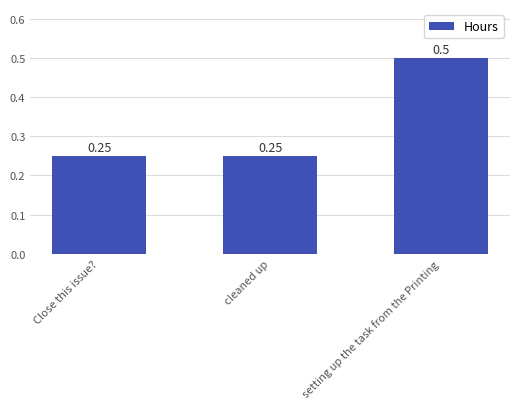

What is the average value?

0.3